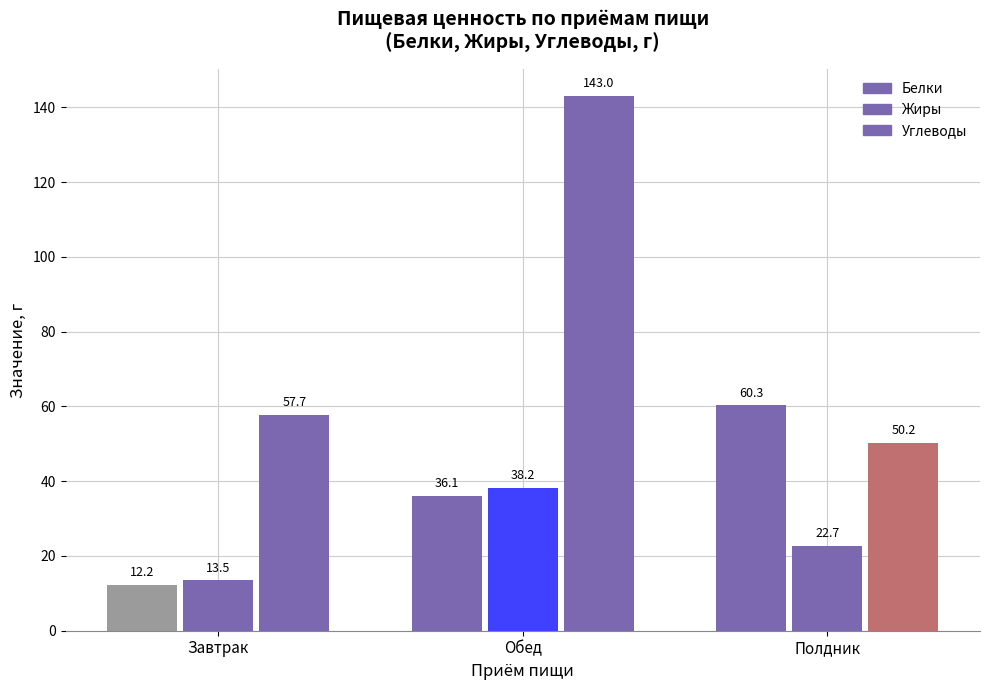

How many series are shown in this chart?

3